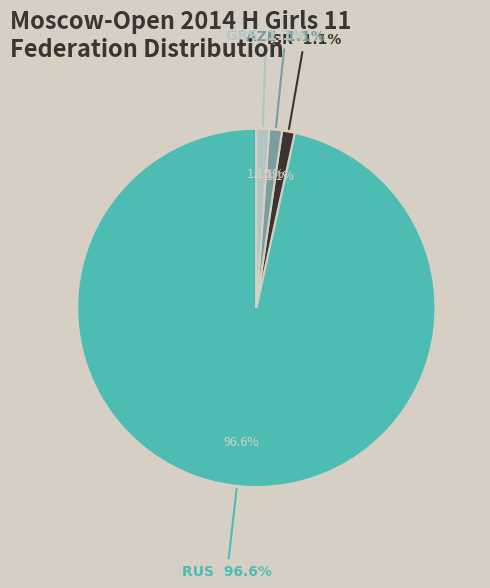

How many segments does this pie chart have?

4